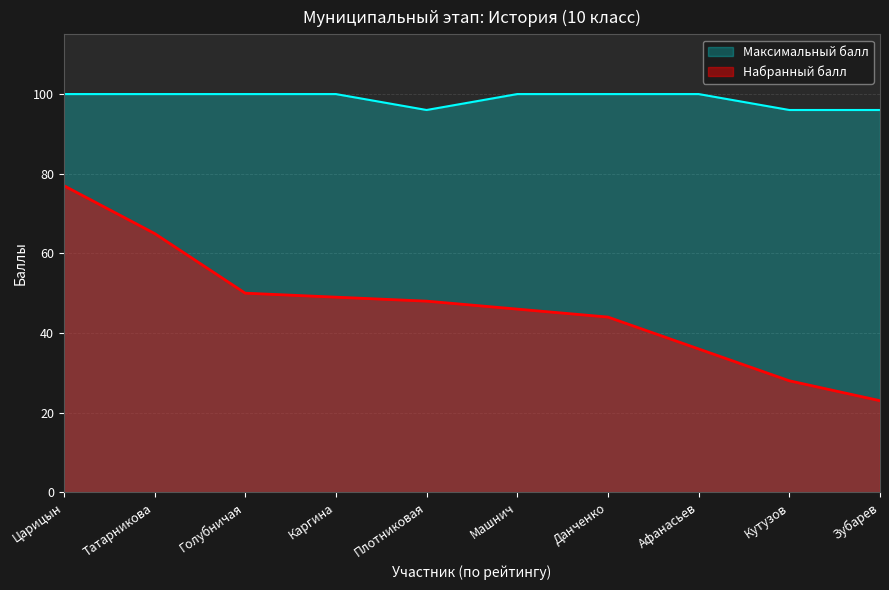

At how many categories does at least one series exceed 61?

10